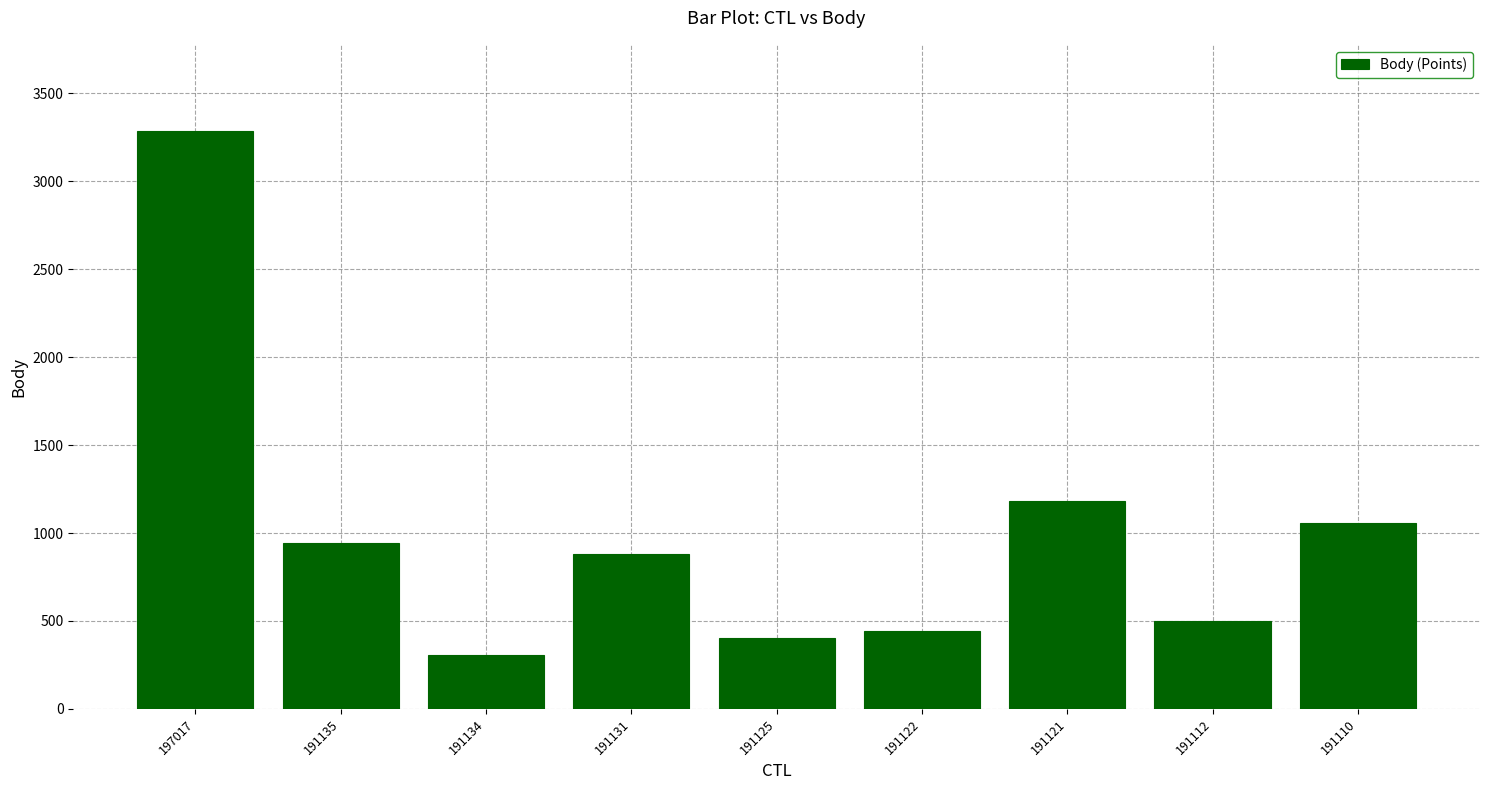

Which category has the lowest value across all series?

191134